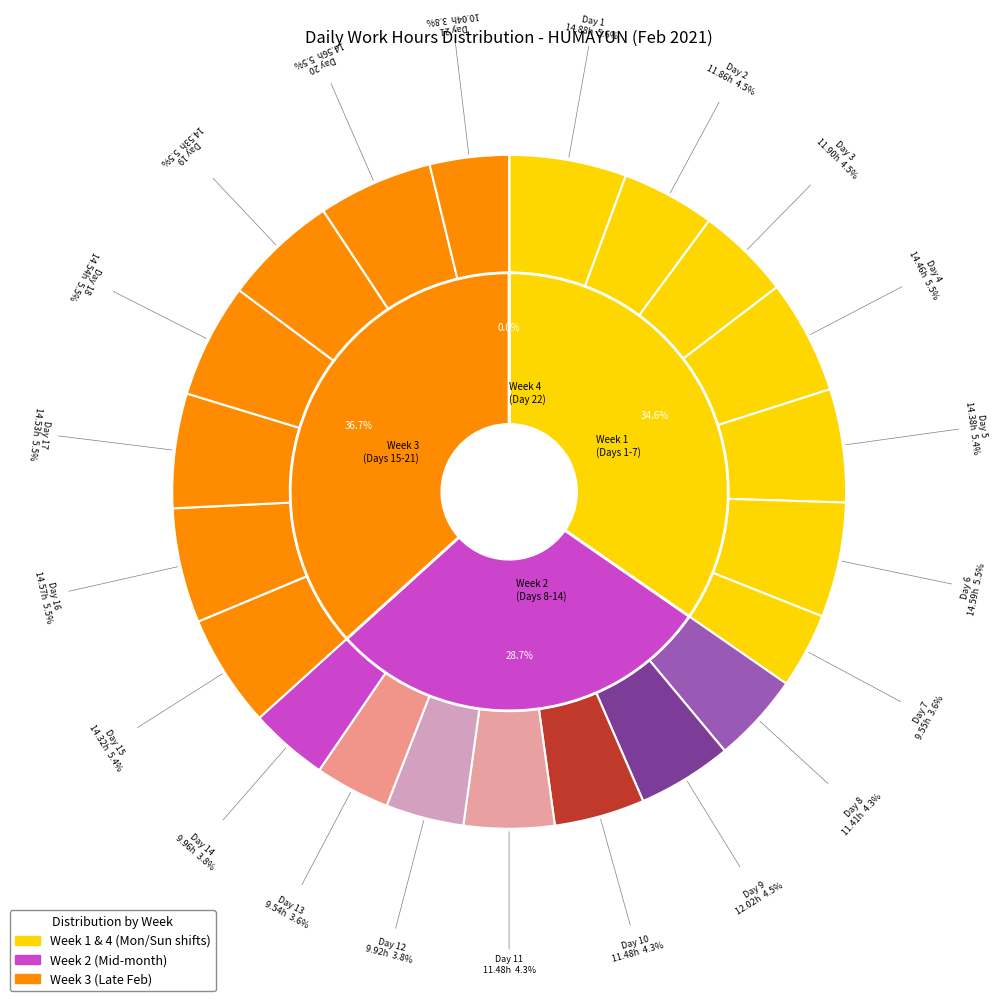

Combined, do Day 22 and Day 4 account for over 50%?

No